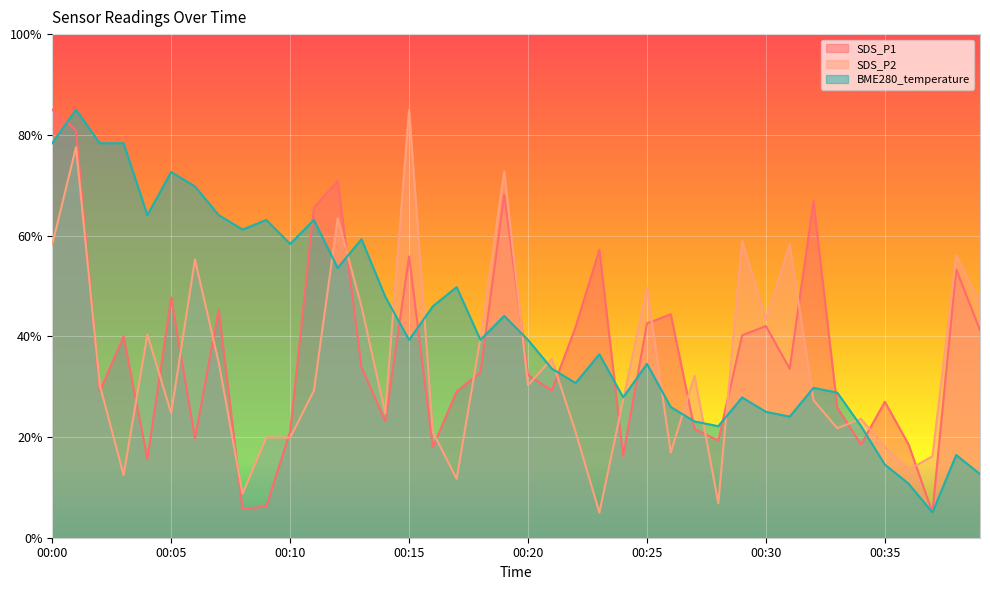

Reading left to right, what are all the values shown in this chart?

SDS_P1: 00:00=85.0	00:01=80.9	00:02=29.0	00:03=40.0	00:04=15.6	00:05=47.7	00:06=19.7	00:07=45.3	00:08=5.7	00:09=6.2	00:10=21.1	00:11=65.6	00:12=70.9	00:13=33.8	00:14=23.1	00:15=55.8	00:16=18.0	00:17=29.0	00:18=32.8	00:19=68.1	00:20=32.3	00:21=29.2	00:22=41.8	00:23=57.2	00:24=16.3	00:25=42.5	00:26=44.4	00:27=21.6	00:28=19.3	00:29=40.2	00:30=42.0	00:31=33.5	00:32=66.8	00:33=25.9	00:34=18.5	00:35=27.0	00:36=18.5	00:37=5.0	00:39=53.3	00:40=41.2
SDS_P2: 00:00=58.2	00:01=77.6	00:02=30.3	00:03=12.4	00:04=40.3	00:05=24.7	00:06=55.2	00:07=34.8	00:08=8.7	00:09=19.9	00:10=19.9	00:11=29.2	00:12=63.4	00:13=45.9	00:14=24.7	00:15=85.0	00:16=21.0	00:17=11.7	00:18=39.6	00:19=72.7	00:20=30.3	00:21=35.5	00:22=21.0	00:23=5.0	00:24=27.3	00:25=49.7	00:26=16.9	00:27=32.2	00:28=6.9	00:29=59.0	00:30=43.3	00:31=58.2	00:32=27.3	00:33=21.7	00:34=23.6	00:35=18.0	00:36=13.6	00:37=16.2	00:39=56.0	00:40=46.7
BME280_temperature: 00:00=78.3	00:01=85.0	00:02=78.3	00:03=78.3	00:04=64.0	00:05=72.6	00:06=69.8	00:07=64.0	00:08=61.2	00:09=63.1	00:10=58.3	00:11=63.1	00:12=53.6	00:13=59.3	00:14=47.9	00:15=39.3	00:16=46.0	00:17=49.8	00:18=39.3	00:19=44.0	00:20=39.3	00:21=33.6	00:22=30.7	00:23=36.4	00:24=27.9	00:25=34.5	00:26=26.0	00:27=23.1	00:28=22.1	00:29=27.9	00:30=25.0	00:31=24.0	00:32=29.8	00:33=28.8	00:34=22.1	00:35=14.5	00:36=10.7	00:37=5.0	00:39=16.4	00:40=12.6